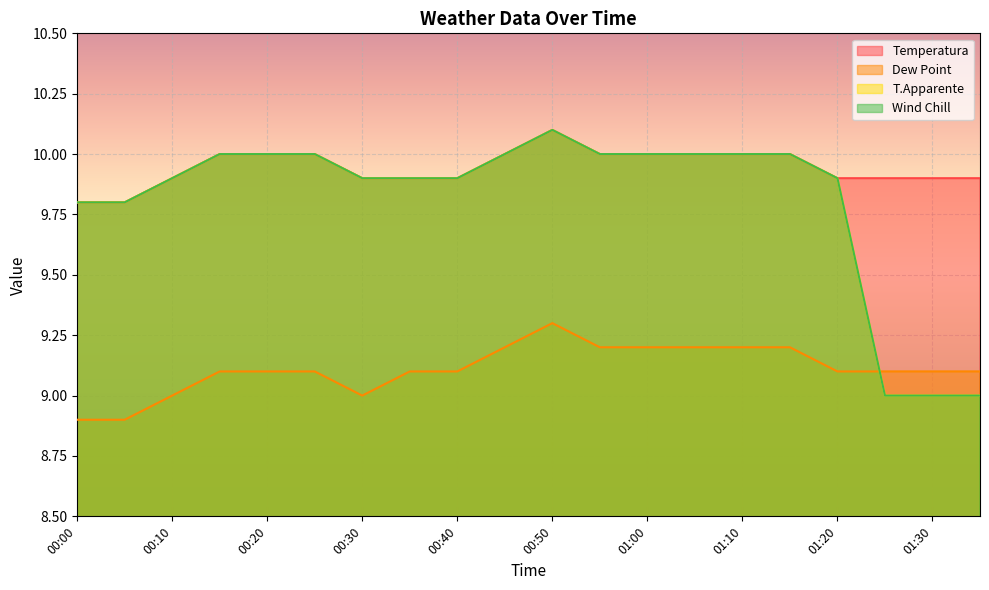

Reading left to right, extract all data points from this chart.

Temperatura: 00:00=9.8	00:05=9.8	00:10=9.9	00:15=10.0	00:20=10.0	00:25=10.0	00:30=9.9	00:35=9.9	00:40=9.9	00:45=10.0	00:50=10.1	00:55=10.0	01:00=10.0	01:05=10.0	01:10=10.0	01:15=10.0	01:20=9.9	01:25=9.9	01:30=9.9	01:35=9.9
Dew Point: 00:00=8.9	00:05=8.9	00:10=9.0	00:15=9.1	00:20=9.1	00:25=9.1	00:30=9.0	00:35=9.1	00:40=9.1	00:45=9.2	00:50=9.3	00:55=9.2	01:00=9.2	01:05=9.2	01:10=9.2	01:15=9.2	01:20=9.1	01:25=9.1	01:30=9.1	01:35=9.1
T.Apparente: 00:00=9.8	00:05=9.8	00:10=9.9	00:15=10.0	00:20=10.0	00:25=10.0	00:30=9.9	00:35=9.9	00:40=9.9	00:45=10.0	00:50=10.1	00:55=10.0	01:00=10.0	01:05=10.0	01:10=10.0	01:15=10.0	01:20=9.9	01:25=9.0	01:30=9.0	01:35=9.0
Wind Chill: 00:00=9.8	00:05=9.8	00:10=9.9	00:15=10.0	00:20=10.0	00:25=10.0	00:30=9.9	00:35=9.9	00:40=9.9	00:45=10.0	00:50=10.1	00:55=10.0	01:00=10.0	01:05=10.0	01:10=10.0	01:15=10.0	01:20=9.9	01:25=9.0	01:30=9.0	01:35=9.0